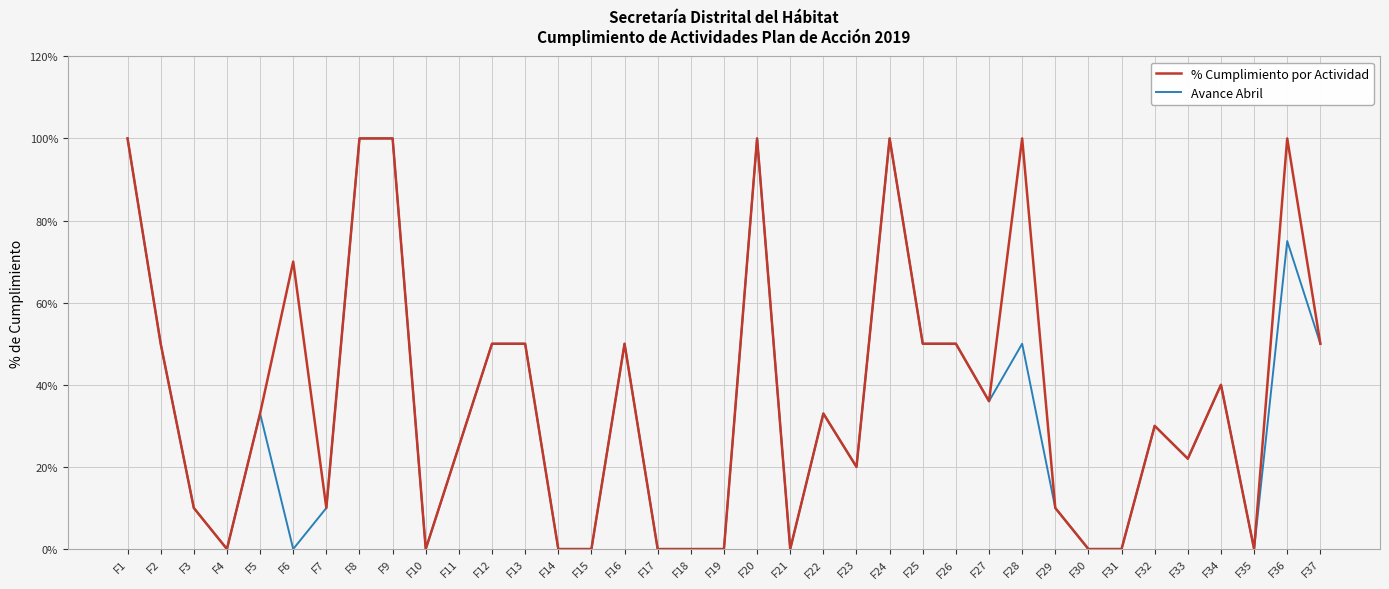

True or false: Avance Abril and % Cumplimiento por Actividad cross at least once.

False